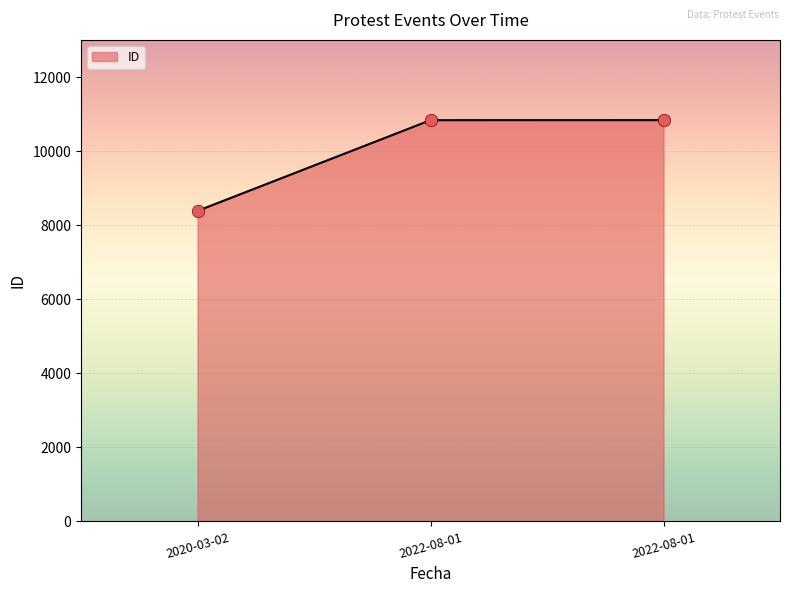

Between 2022-08-01 and 2022-08-01, which is larger?

2022-08-01